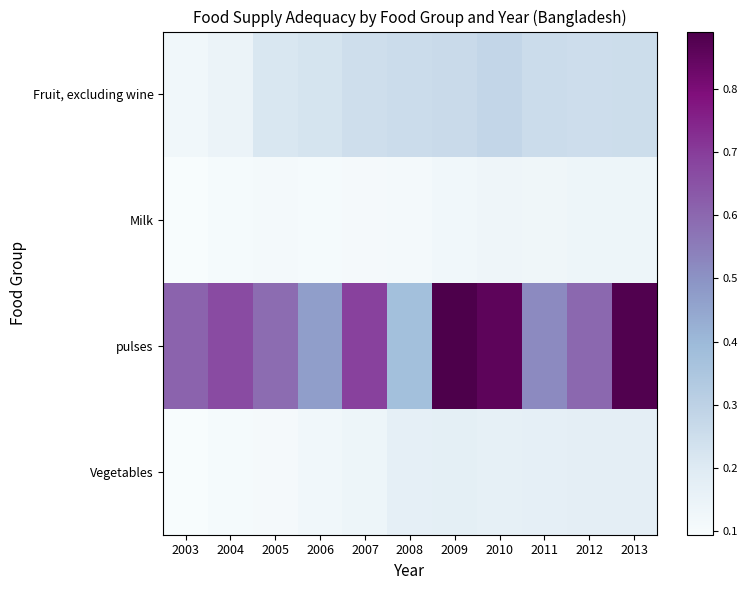

What is the spread (max minus min) of values at 2004?

0.6